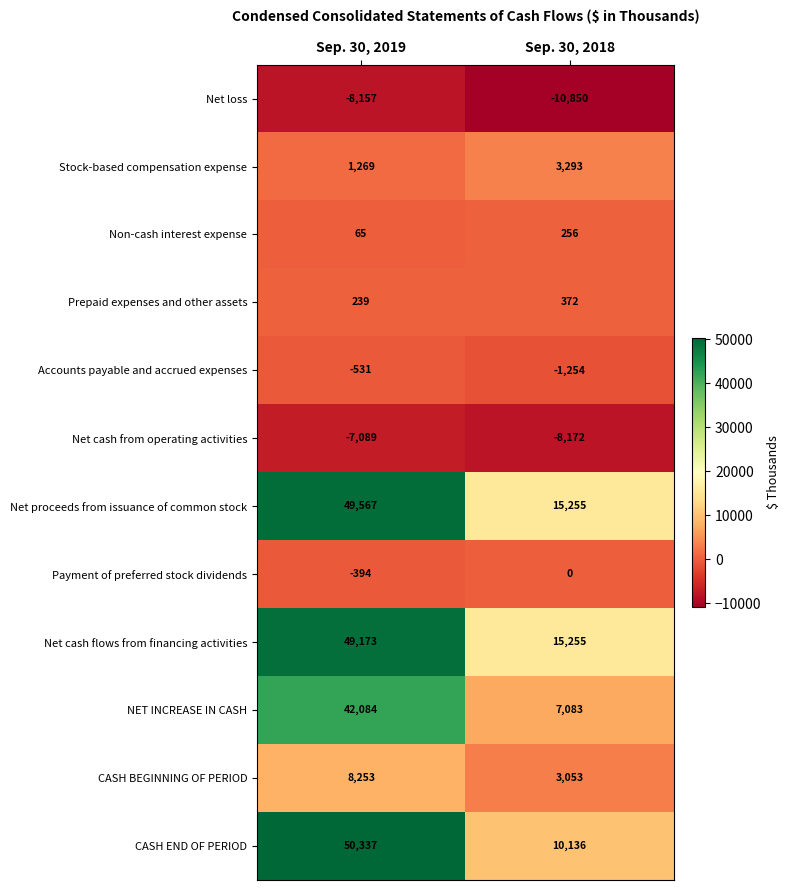

Which category has the highest value across all series?

Sep. 30, 2019